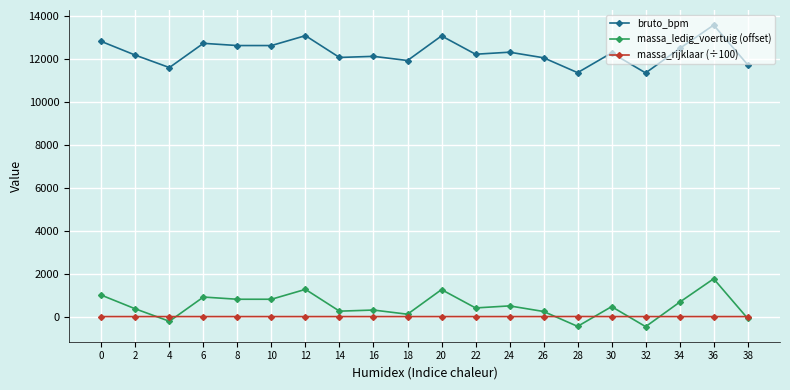

At which category is the sum across all series the highest?

36